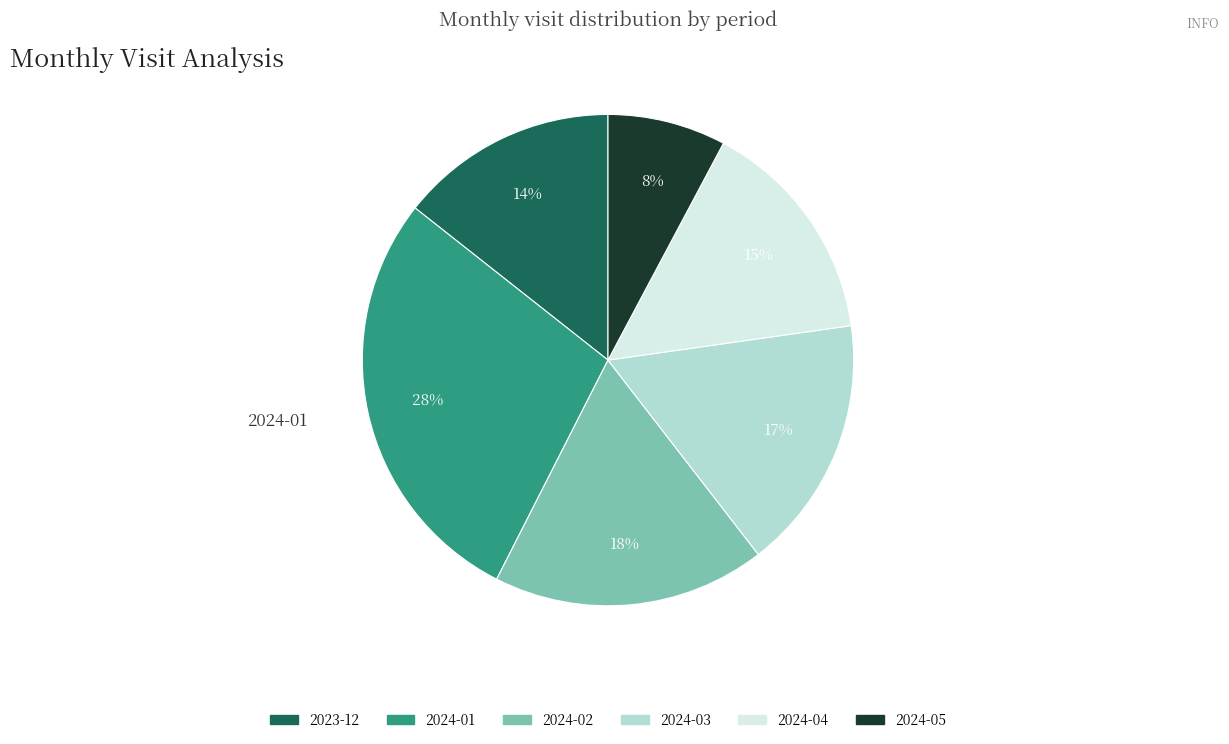

Does any single category account for the majority?

No